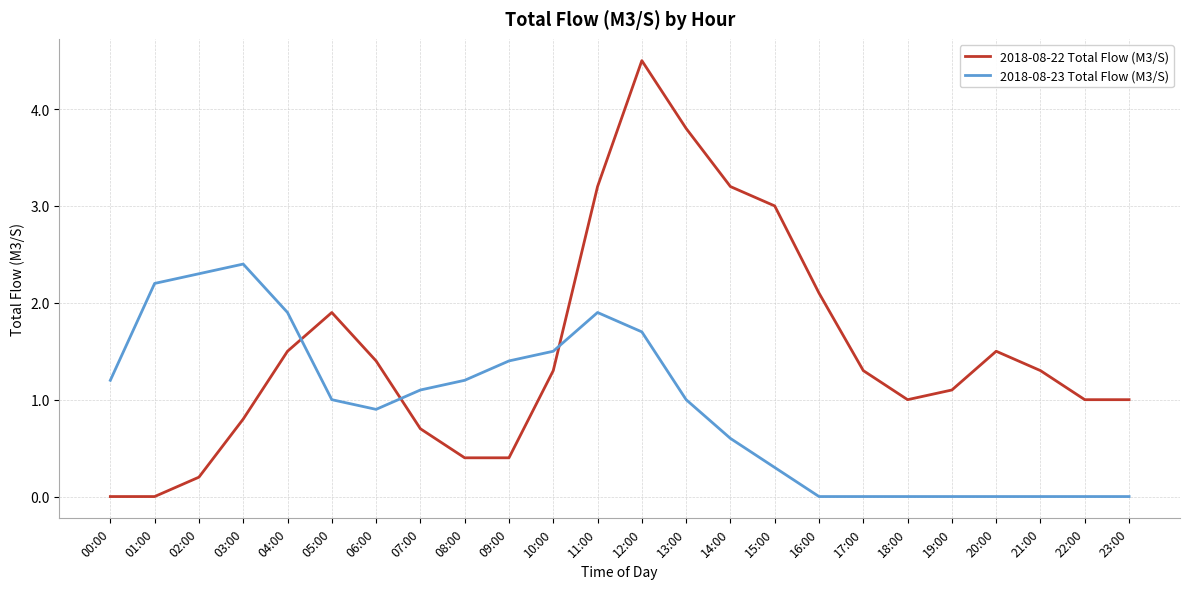

At which label does 2018-08-22 Total Flow (M3/S) first exceed 1?

04:00